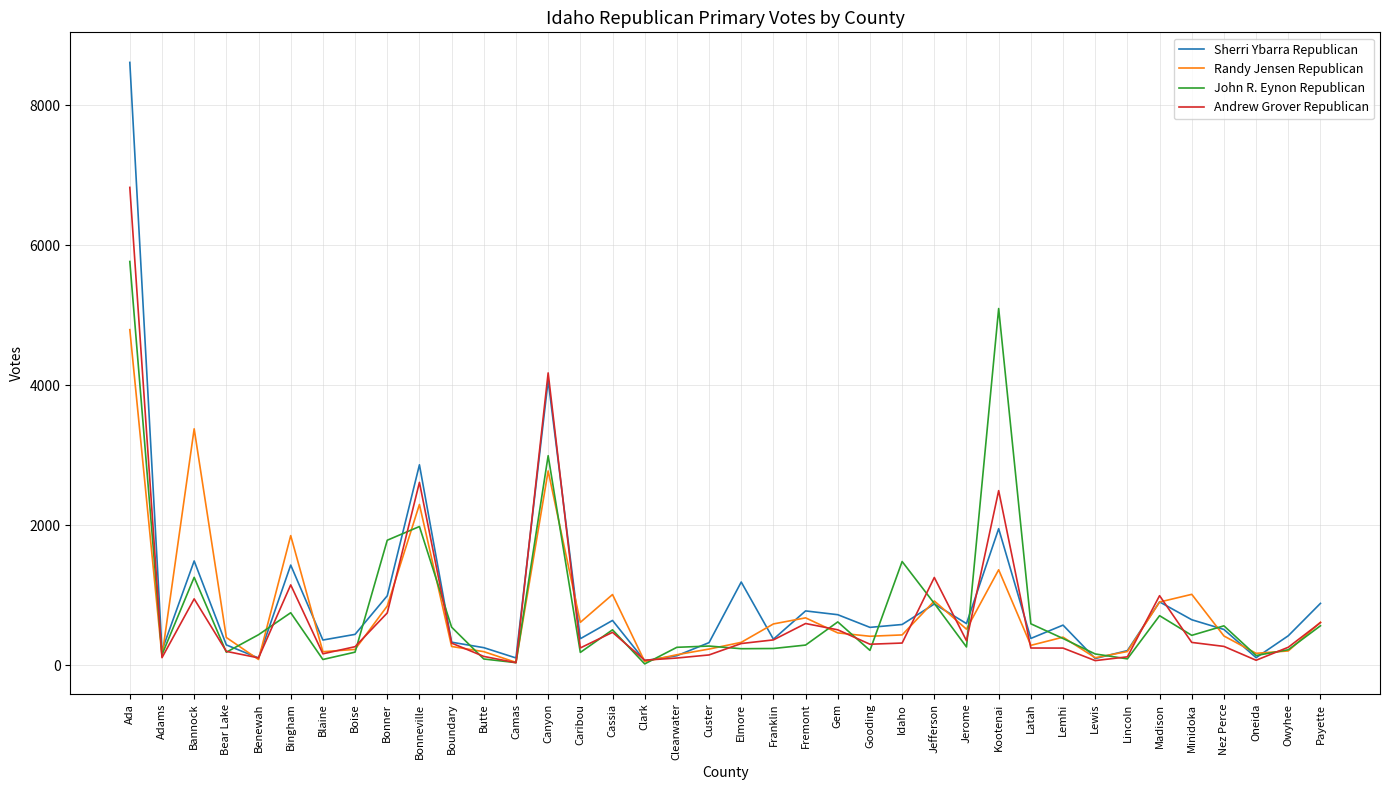

At which category is the sum across all series the highest?

Ada